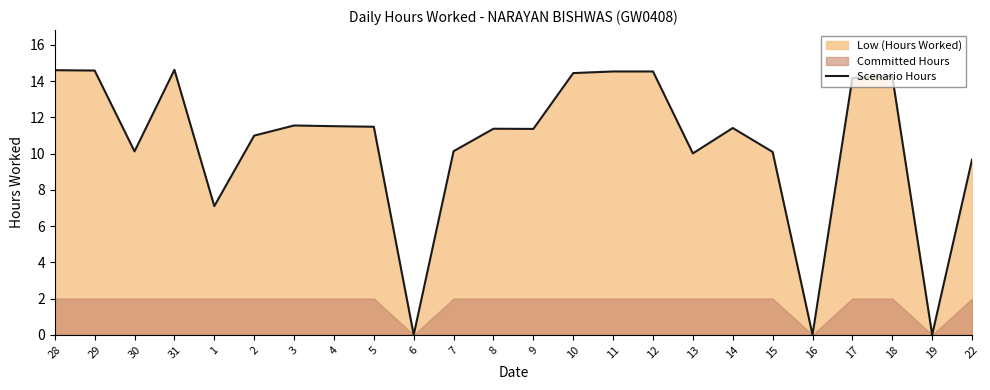

What is the difference between the maximum and second lowest values?

14.6